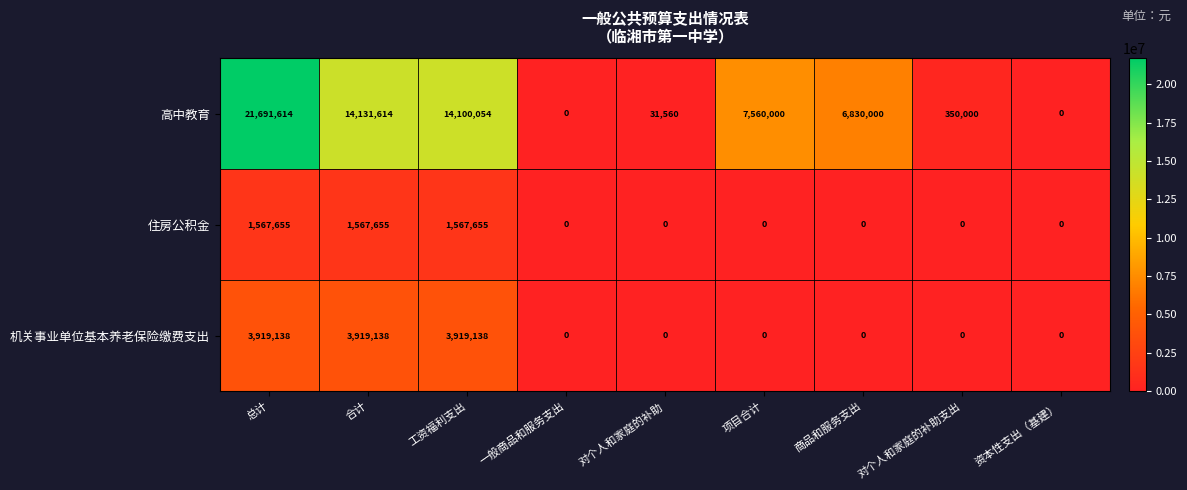

Reading right to left, transcribe all the data shown in this chart.

高中教育: 0	350000	6830000	7560000	31560	0	14100054	14131614	21691614
住房公积金: 0	0	0	0	0	0	1567655	1567655	1567655
机关事业单位基本养老保险缴费支出: 0	0	0	0	0	0	3919138	3919138	3919138